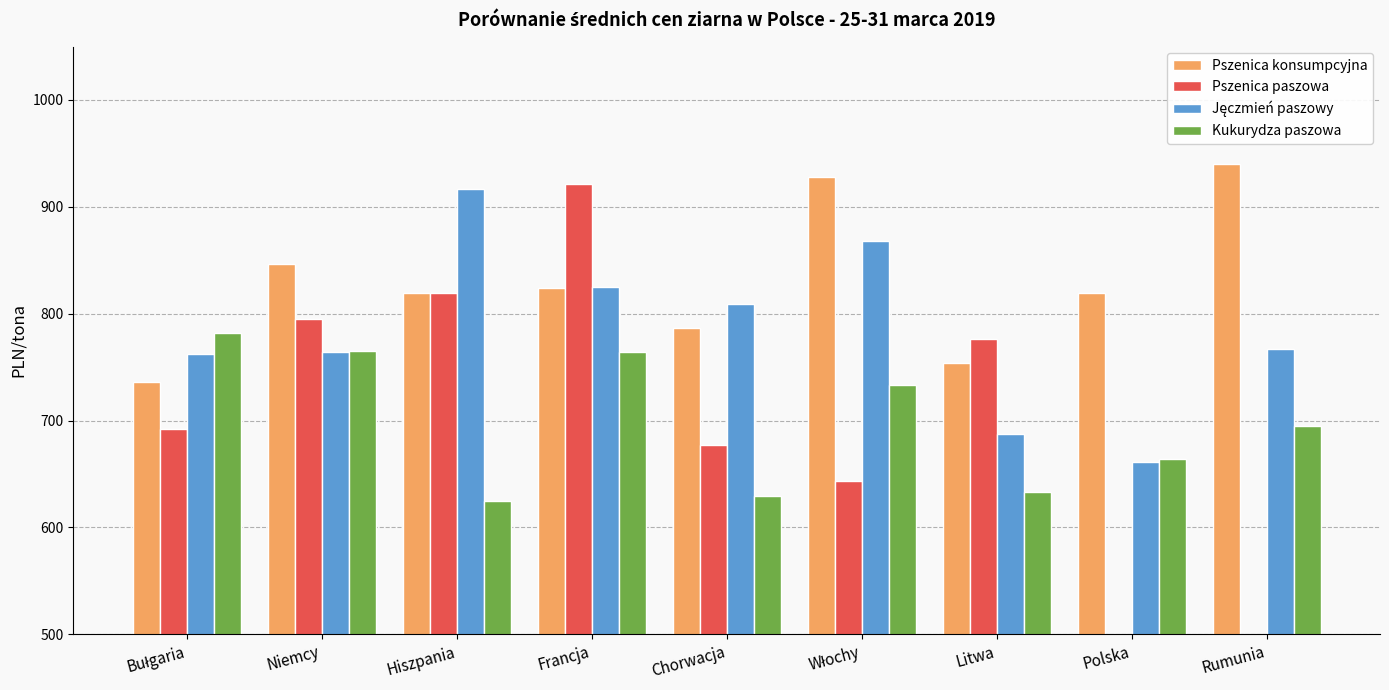

Reading right to left, what are all the values shown in this chart?

Pszenica konsumpcyjna: Rumunia=940.0	Polska=819.7	Litwa=753.8	Włochy=927.8	Chorwacja=786.8	Francja=824.5	Hiszpania=819.6	Niemcy=846.2	Bułgaria=735.8
Pszenica paszowa: Rumunia=0.0	Polska=0.0	Litwa=776.2	Włochy=643.2	Chorwacja=677.5	Francja=921.4	Hiszpania=819.4	Niemcy=794.6	Bułgaria=691.8
Jęczmień paszowy: Rumunia=767.3	Polska=660.9	Litwa=687.3	Włochy=867.7	Chorwacja=808.7	Francja=825.3	Hiszpania=917.1	Niemcy=764.4	Bułgaria=762.5
Kukurydza paszowa: Rumunia=695.0	Polska=664.3	Litwa=632.9	Włochy=733.0	Chorwacja=629.3	Francja=764.6	Hiszpania=624.8	Niemcy=765.5	Bułgaria=781.8